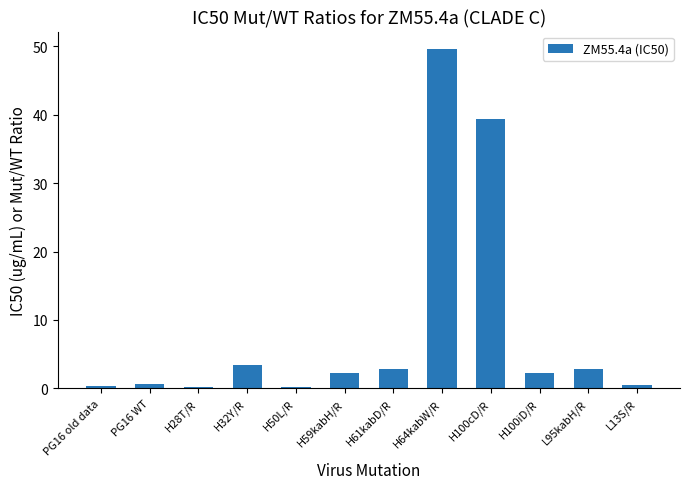

How many categories are shown in the chart?

12